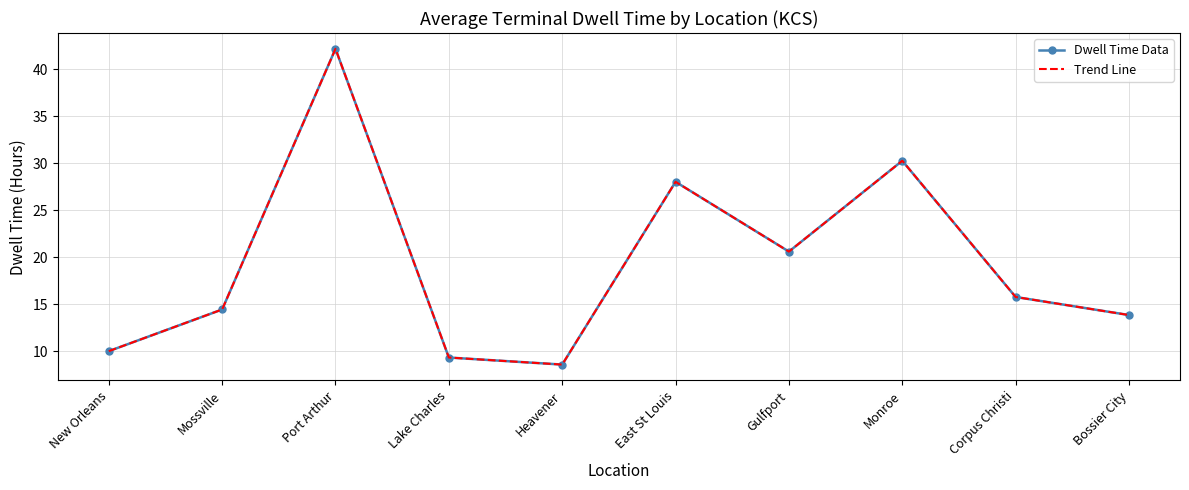

Where is Trend Line nearest to the value 25?

East St Louis